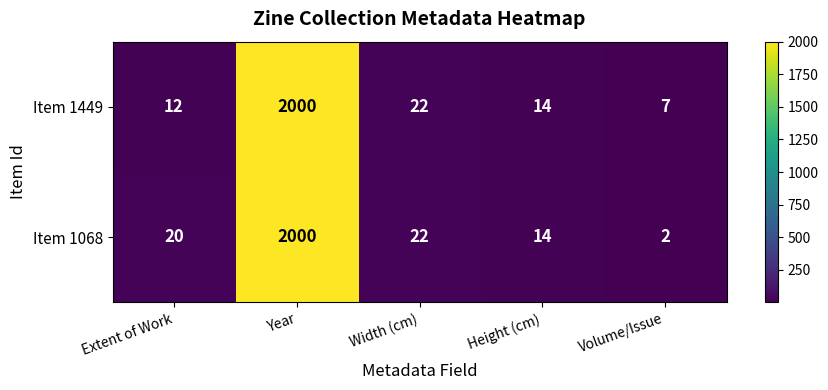

Which series changed the most between Extent of Work and Width (cm)?

Item 1449